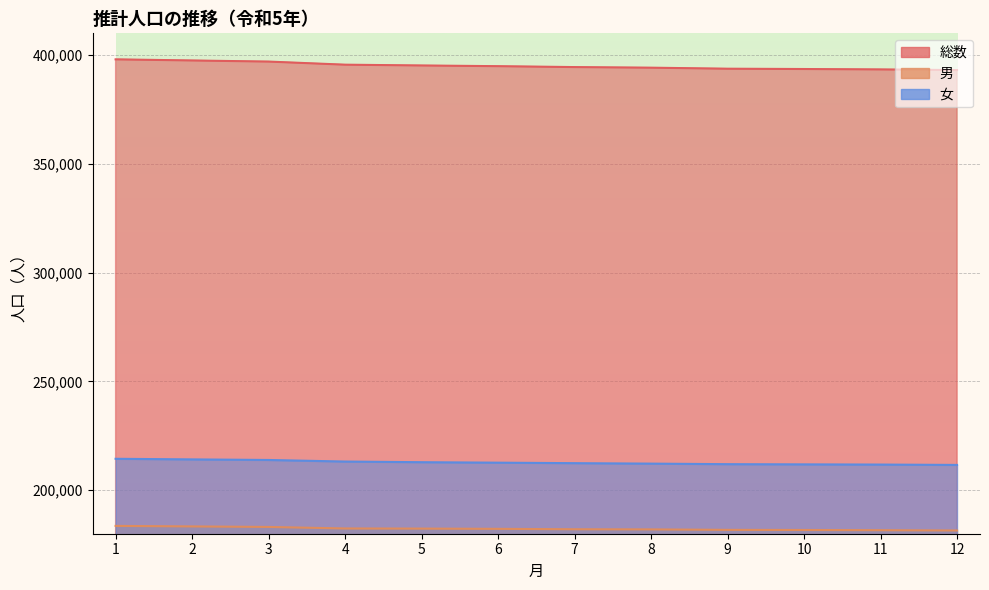

What is the difference between the 女 values at 6 and 2?

1507